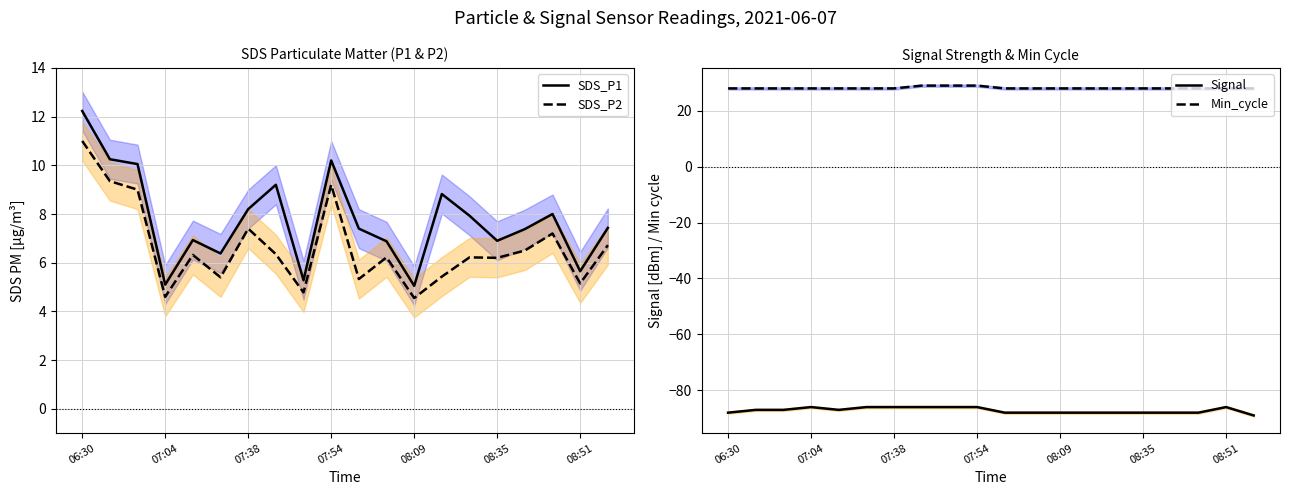

How many values in the Signal series are below -87?

10